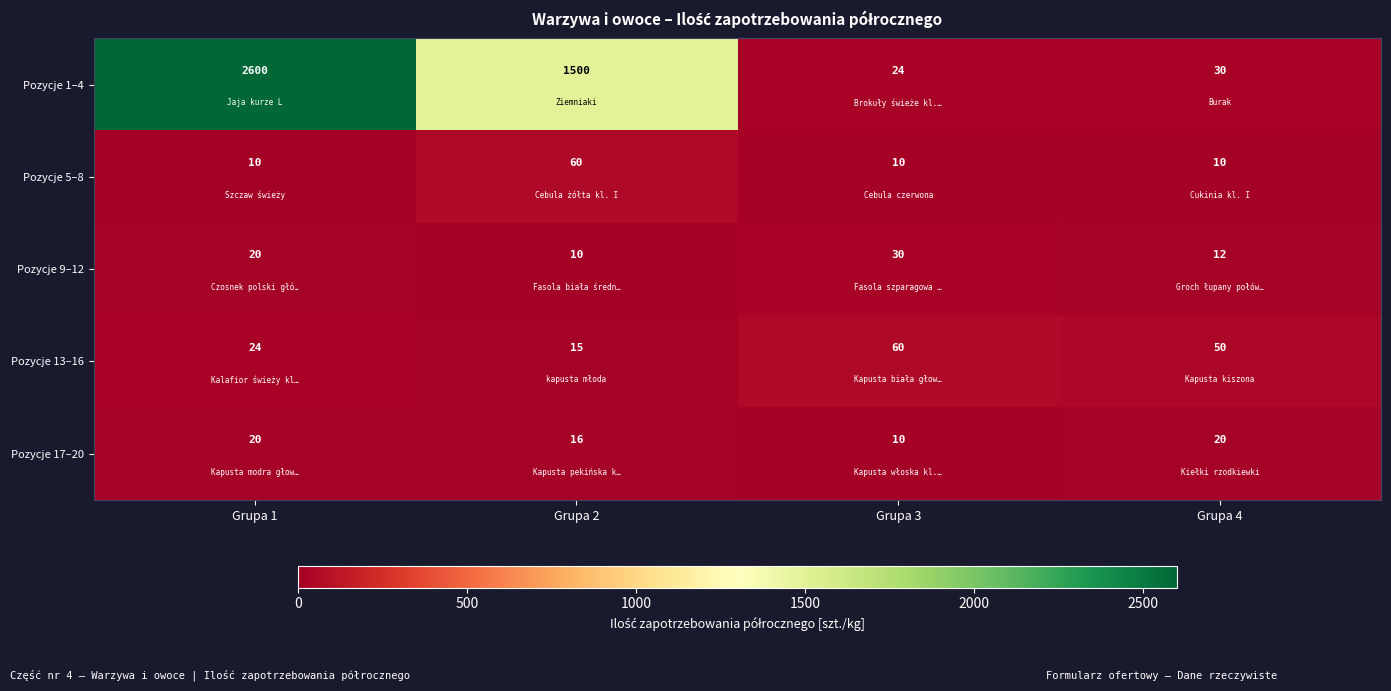

Count the number of data series in this chart.

5